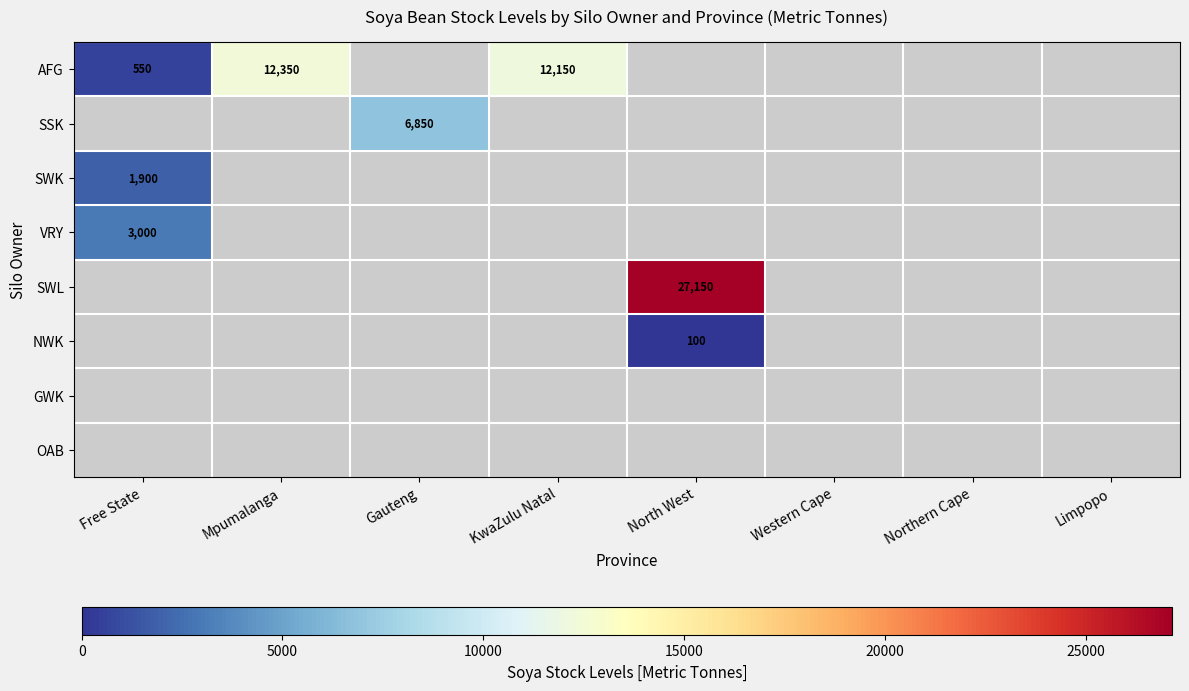

What is the difference between the highest and lowest values at Free State?

2450.0